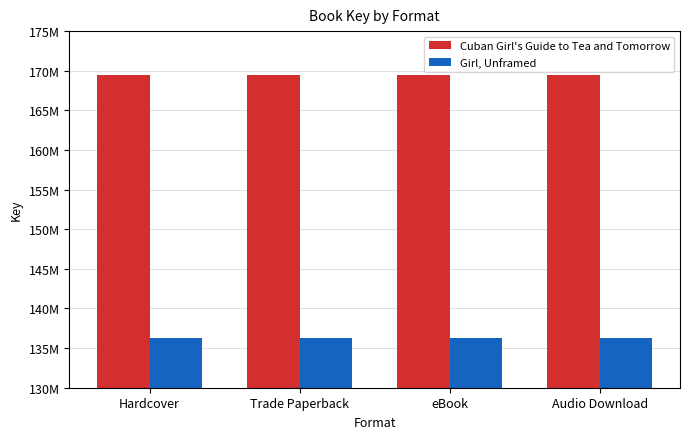

Which has a higher value, eBook or Trade Paperback?

eBook